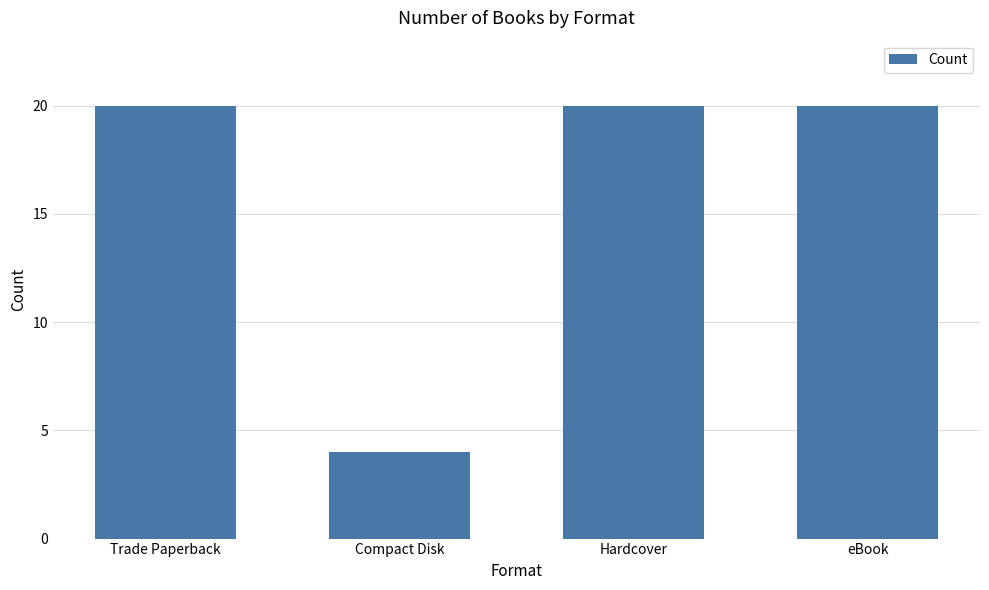

Count the number of data series in this chart.

1